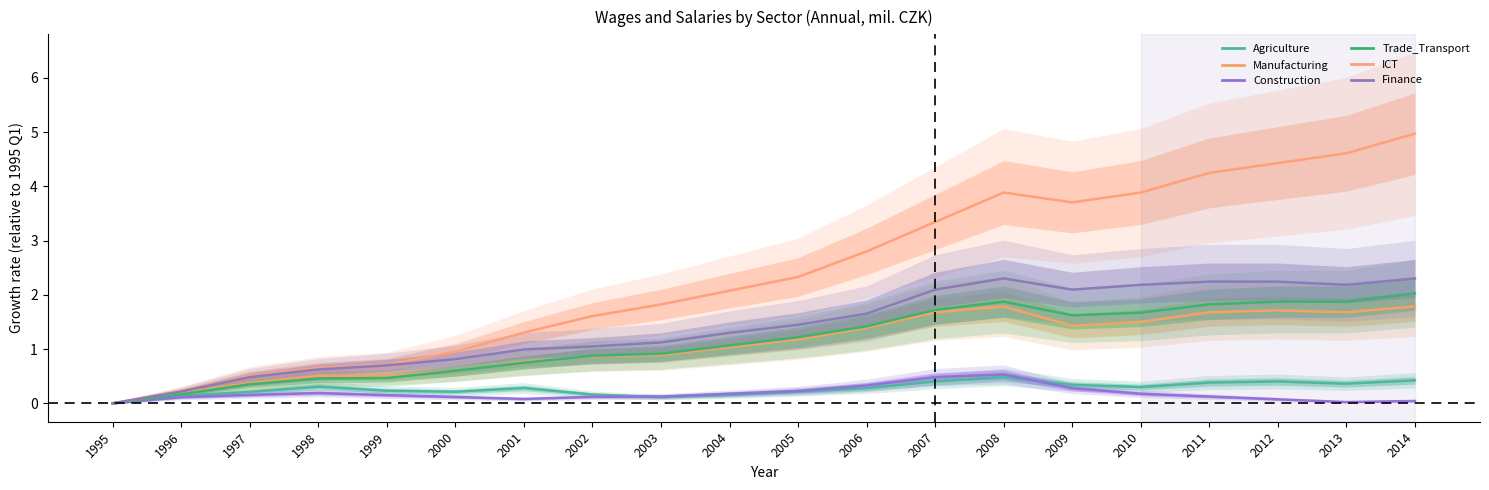

What are all the series names shown in the legend?

Agriculture, Manufacturing, Construction, Trade_Transport, ICT, Finance